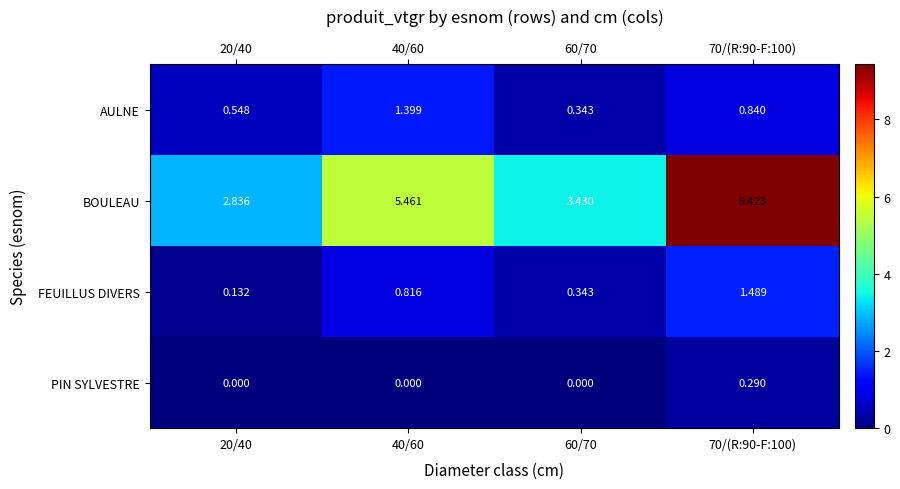

Between 60/70 and 70/(R:90-F:100), which series saw the biggest shift?

BOULEAU